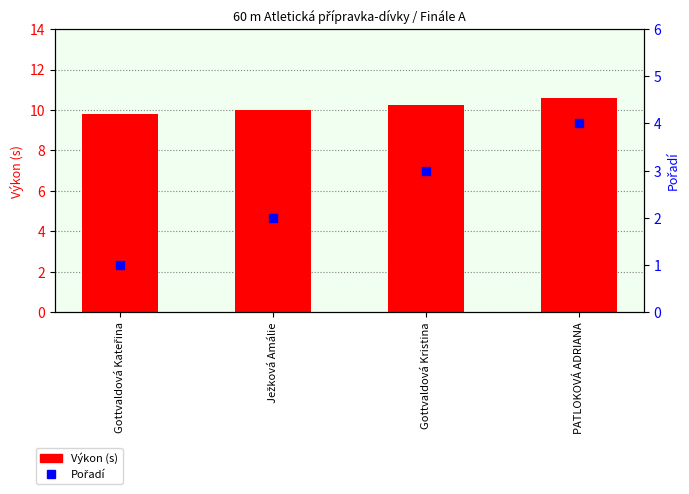

Which series has the largest total across all categories?

Výkon